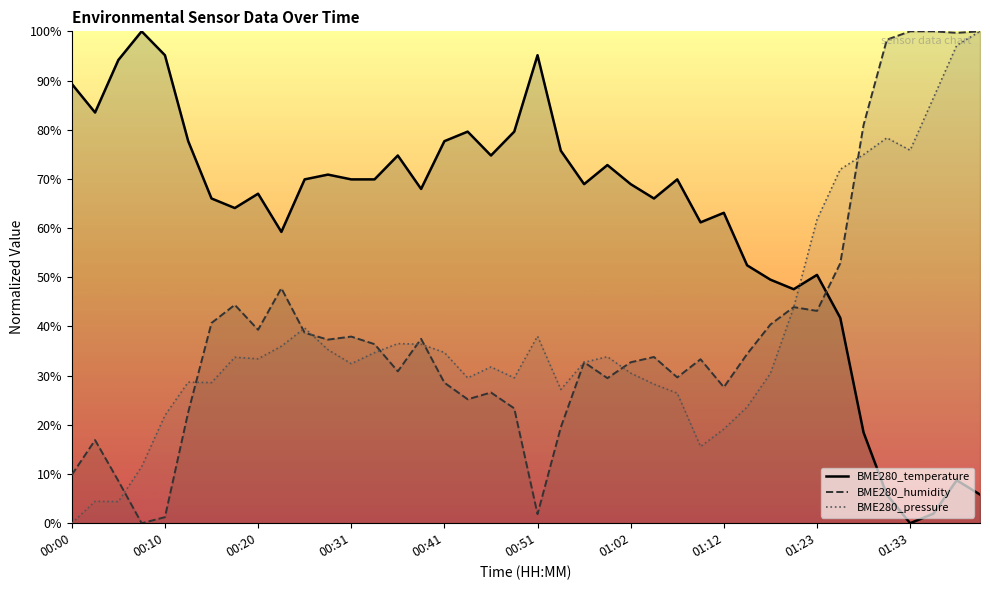

List the labels in order of BME280_pressure value, largest first.

01:40, 01:38, 01:35, 01:30, 01:33, 01:28, 01:25, 01:23, 01:20, 00:26, 00:51, 00:36, 00:38, 00:23, 00:28, 00:41, 00:33, 00:59, 00:18, 00:20, 00:57, 00:31, 00:46, 01:02, 01:17, 00:44, 00:49, 00:13, 00:15, 01:04, 00:54, 01:07, 01:15, 00:10, 01:12, 01:10, 00:08, 00:02, 00:05, 00:00